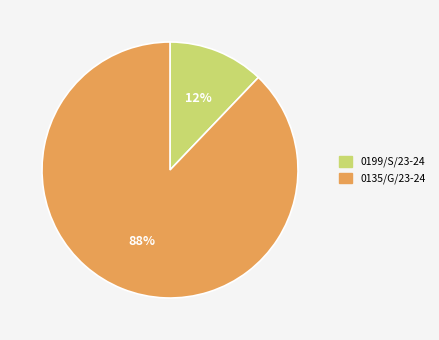

How many slices are in this pie chart?

2